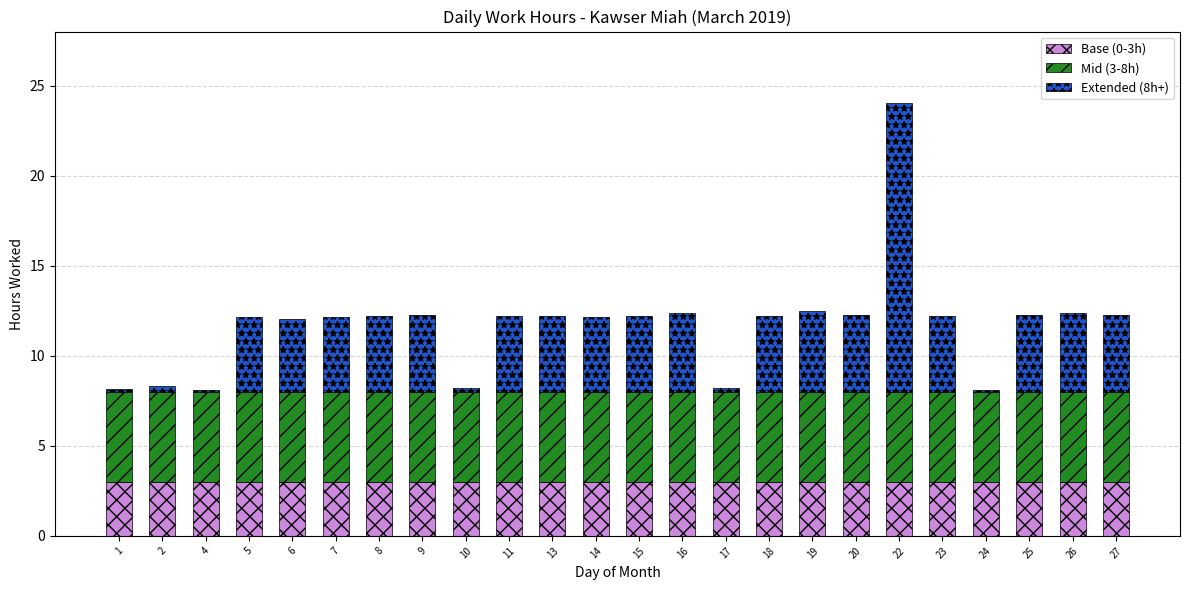

The Base (0-3h) series shows 4.7 at 9. True or false?

False